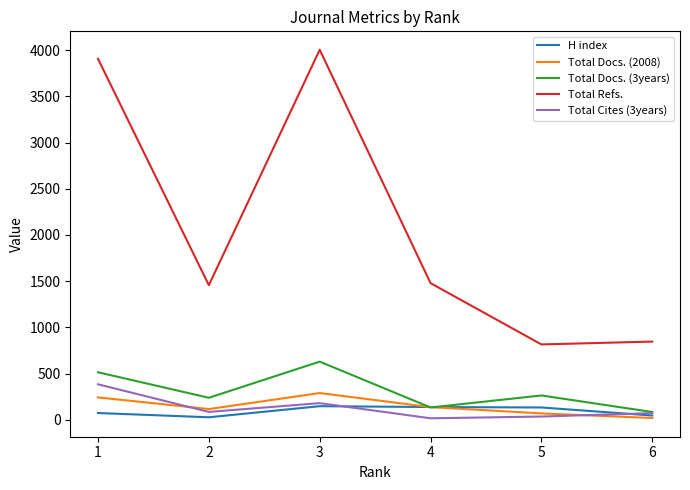

What is the greatest value displayed?

4004